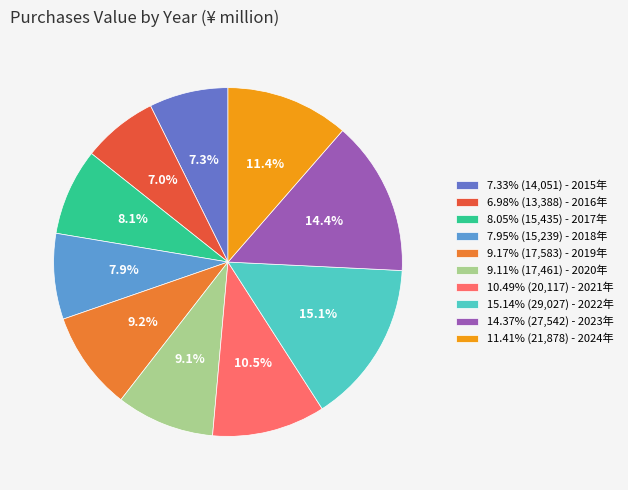

How much of the chart is everything except 7.33% (14,051) - 2015年?

92.7%